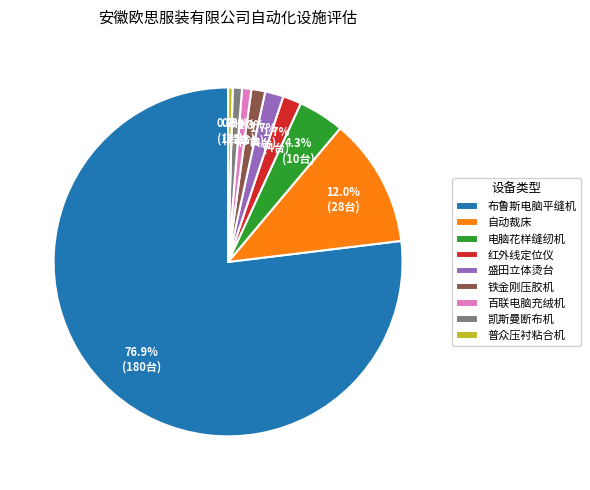

Which has a higher value, 盛田立体烫台 or 普众压衬粘合机?

盛田立体烫台